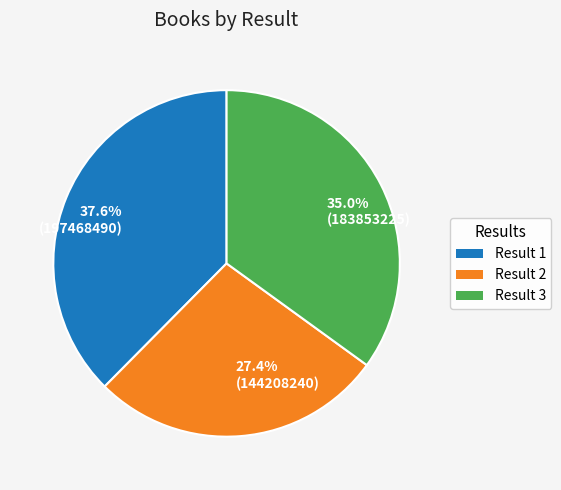

Count the number of slices in the pie.

3